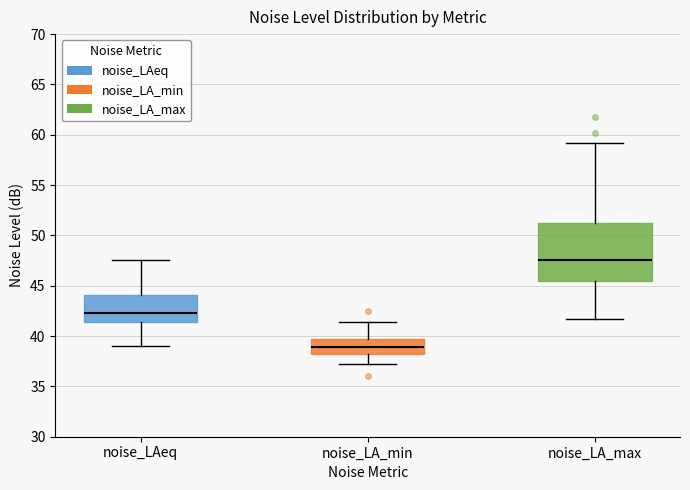

Reading left to right, read every box against the y-axis: the position of its median line, the range the box covers, and the ends of its whiskers. The values are not printed on the chart, so give them approximately, as read against the axis.

noise_LAeq: median 42.5, box 41.5 to 44.0, whiskers 39.0 to 47.5
noise_LA_min: median 39.0, box 38.5 to 40.0, whiskers 37.5 to 41.5
noise_LA_max: median 47.5, box 45.5 to 51.0, whiskers 41.5 to 59.0